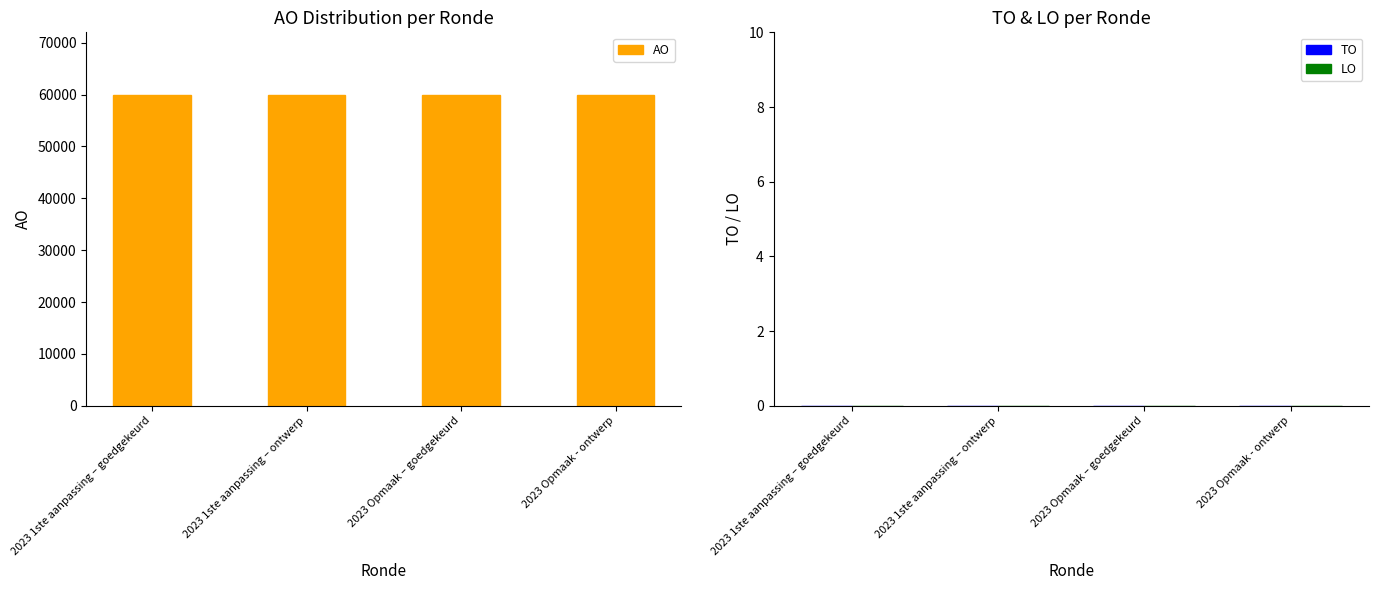

Reading left to right, list all the values displayed in this chart.

AO: 2023 1ste aanpassing – goedgekeurd=60000	2023 1ste aanpassing – ontwerp=60000	2023 Opmaak – goedgekeurd=60000	2023 Opmaak - ontwerp=60000
TO: 2023 1ste aanpassing – goedgekeurd=0	2023 1ste aanpassing – ontwerp=0	2023 Opmaak – goedgekeurd=0	2023 Opmaak - ontwerp=0
LO: 2023 1ste aanpassing – goedgekeurd=0	2023 1ste aanpassing – ontwerp=0	2023 Opmaak – goedgekeurd=0	2023 Opmaak - ontwerp=0